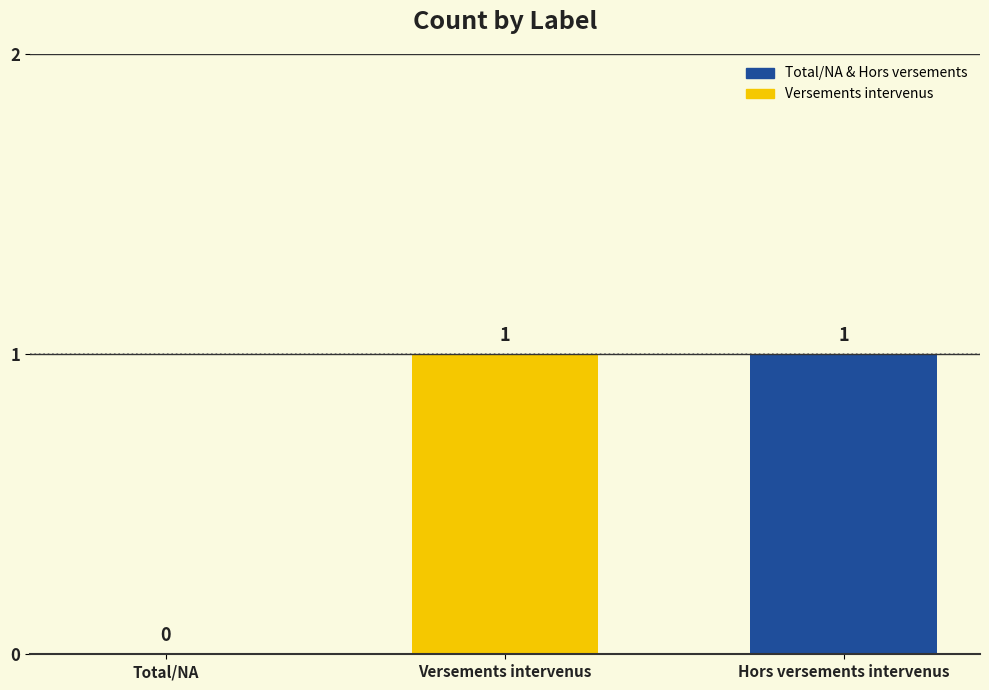

Reading right to left, what are all the values shown in this chart?

1	1	0